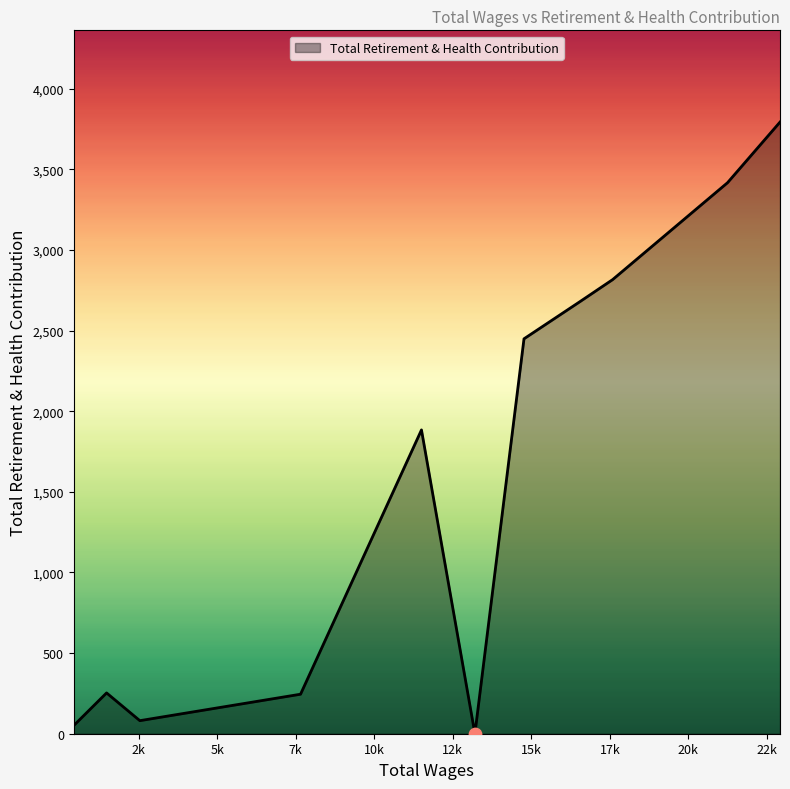

What is the difference between the maximum and minimum values?

3793